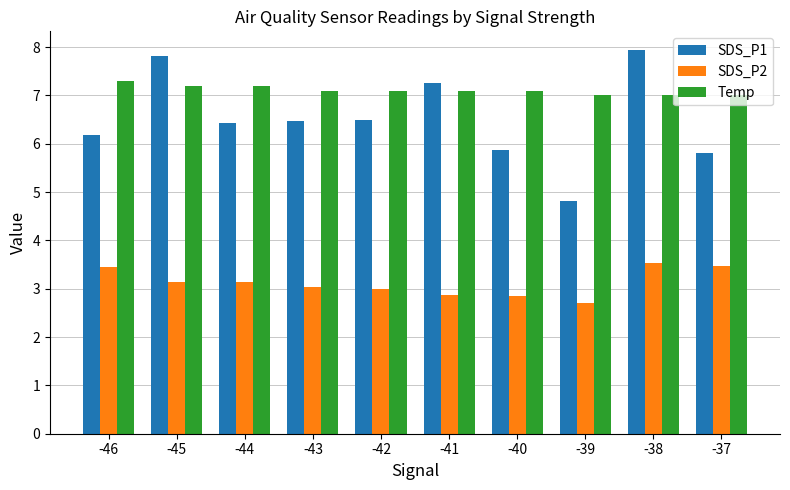

How many distinct data groups are displayed?

3